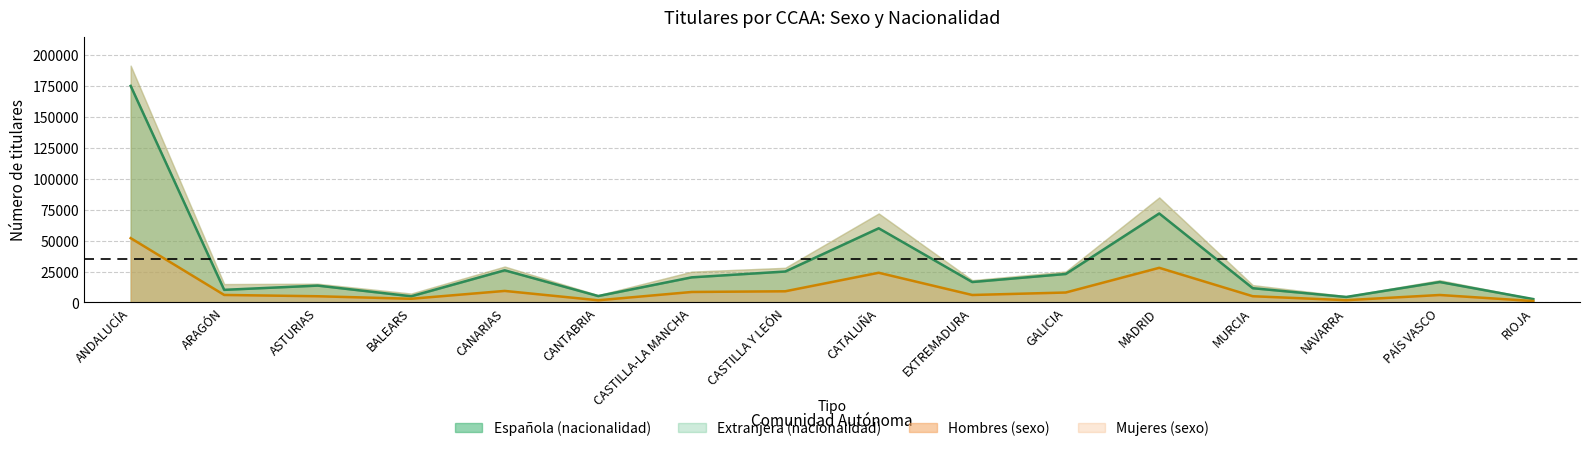

How many lines are shown in the chart?

5